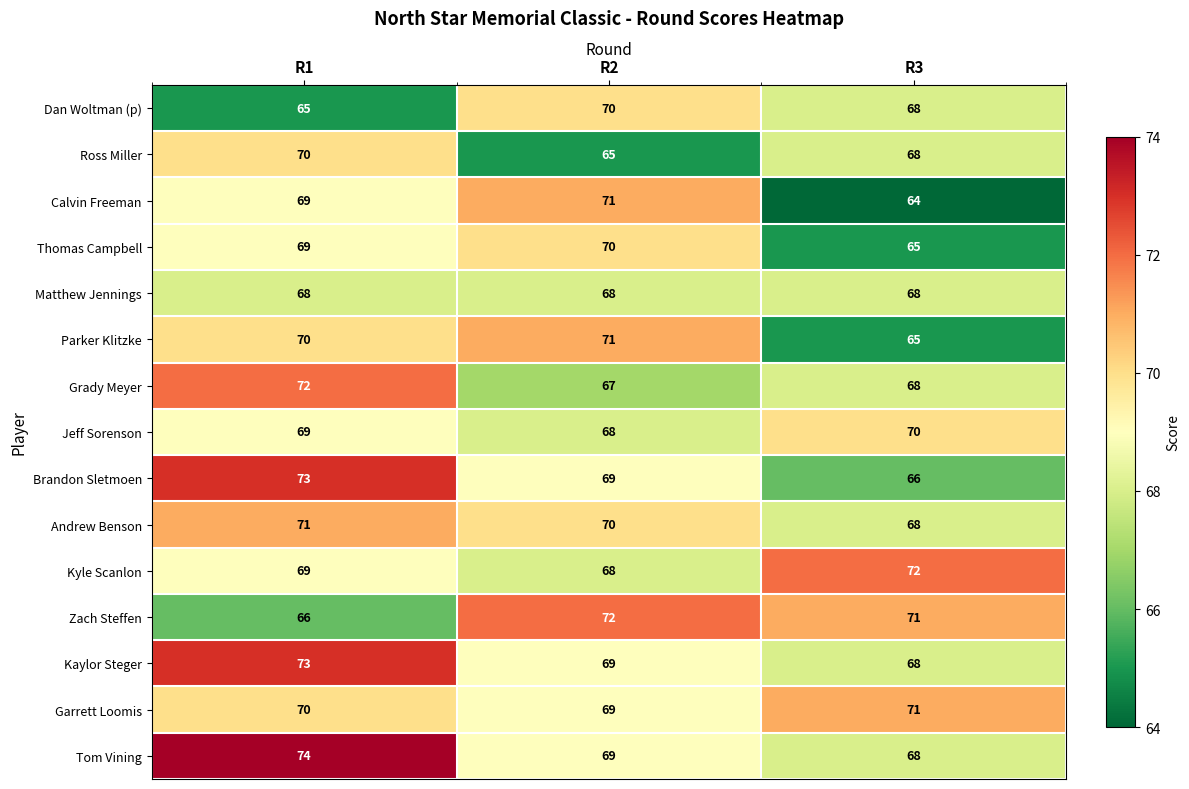

At which category does the chart reach its minimum across all series?

R3